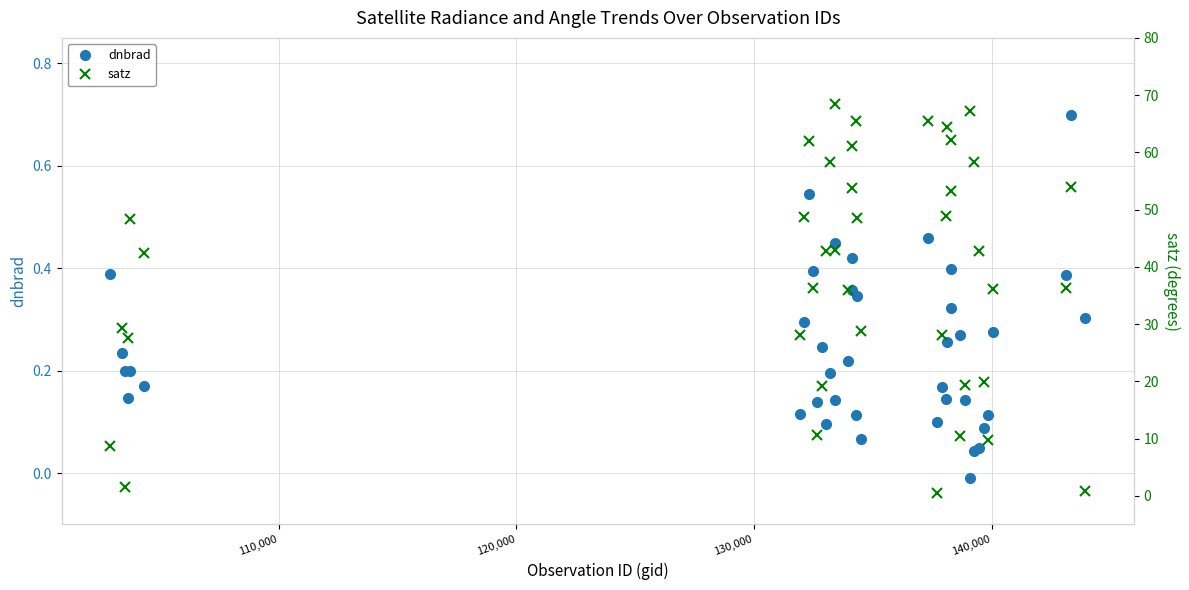

What is the highest value of the dnbrad series?

0.7